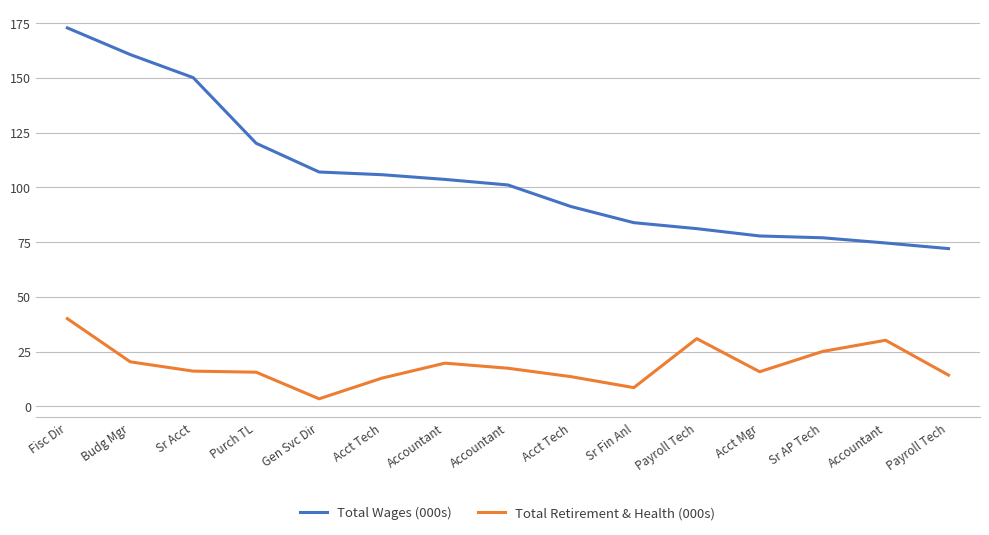

True or false: Total Retirement & Health (000s) and Total Wages (000s) cross at least once.

False